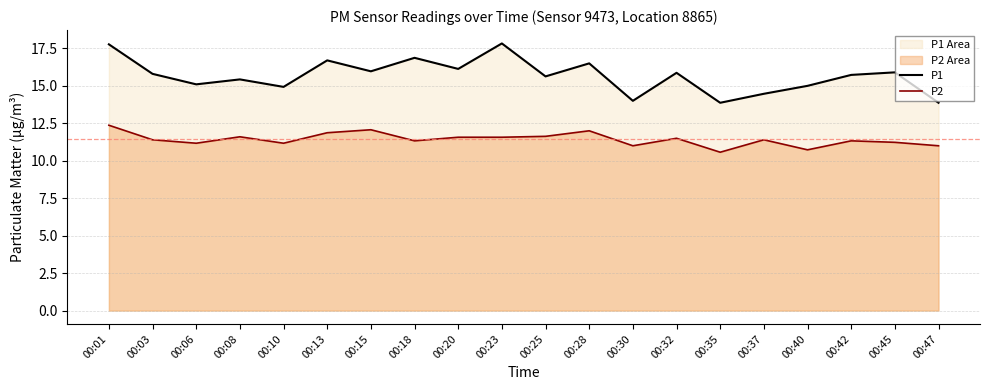

What is the total value across all series at 00:25?

27.3